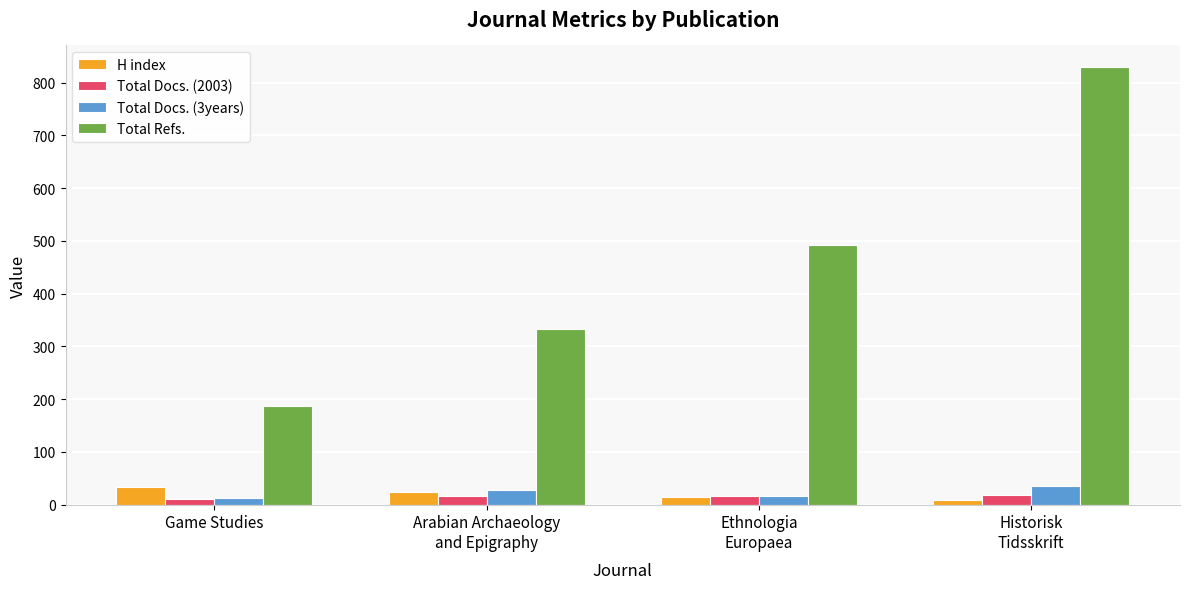

Which series has the largest total across all categories?

Total Refs.